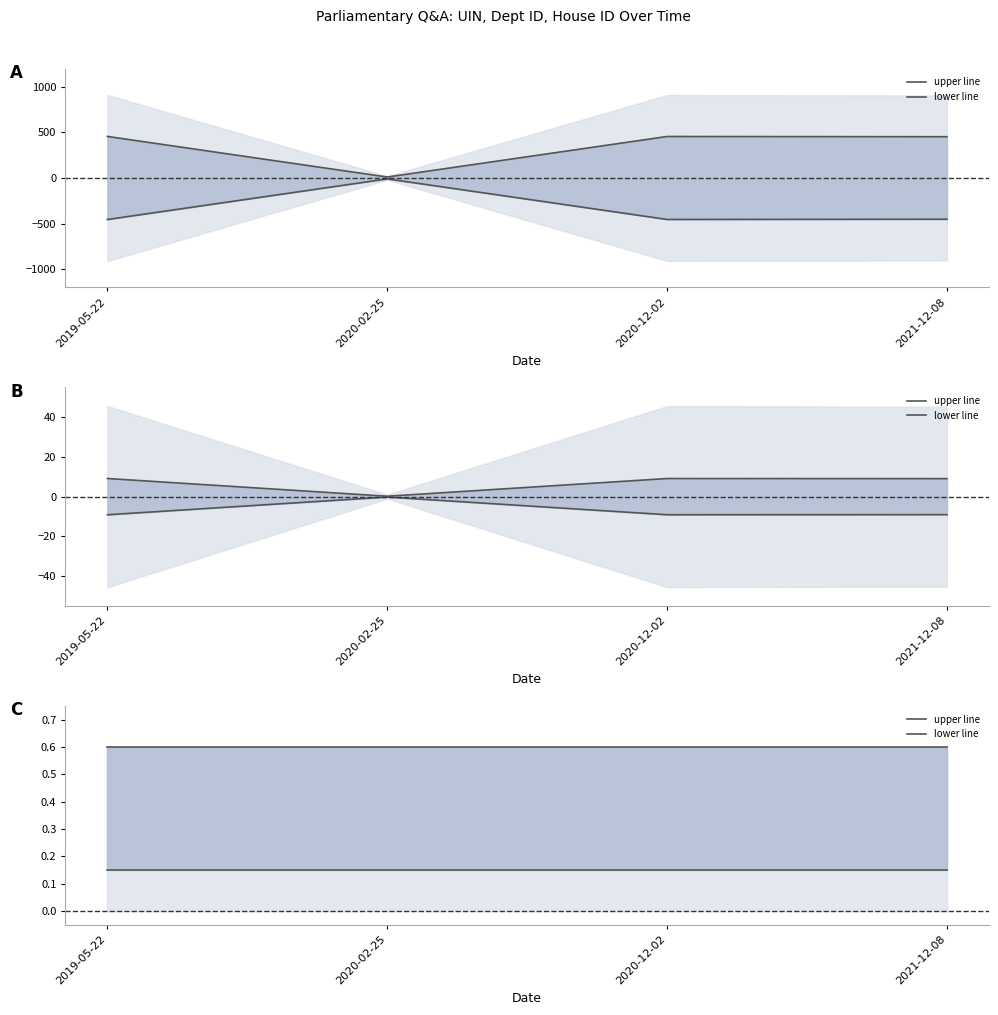

What is the total value across all series at 2021-12-08?

0.8